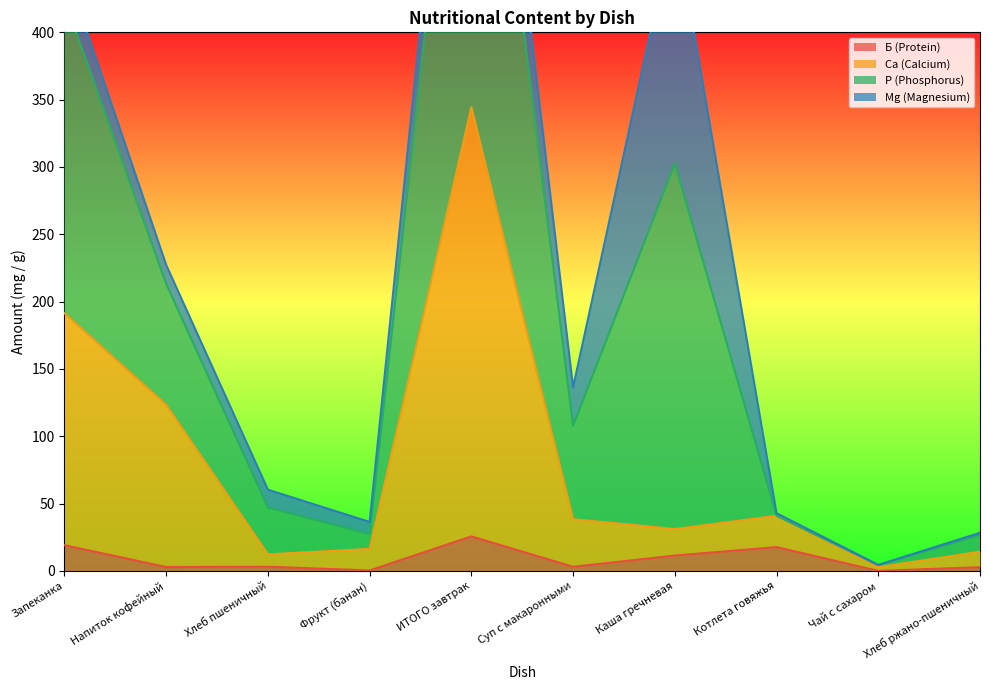

What is the maximum value shown in the chart?

774.5